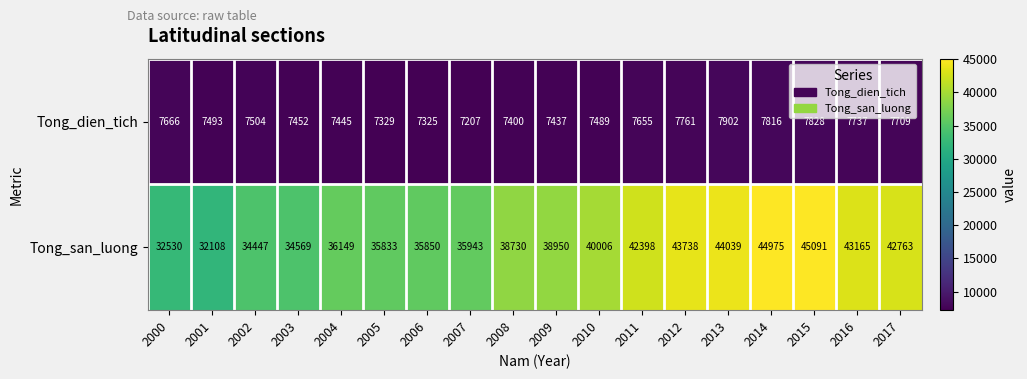

What is the smallest value displayed?

7207